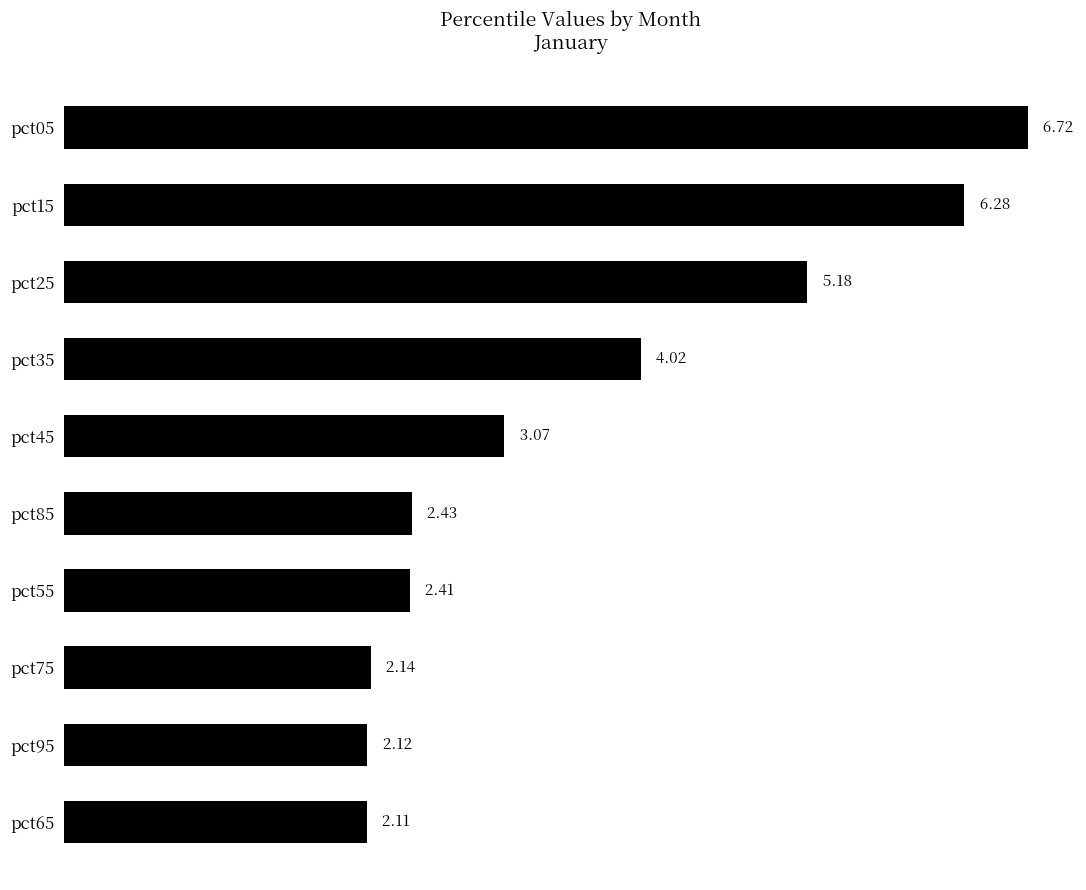

What is the sum of all values?

36.5